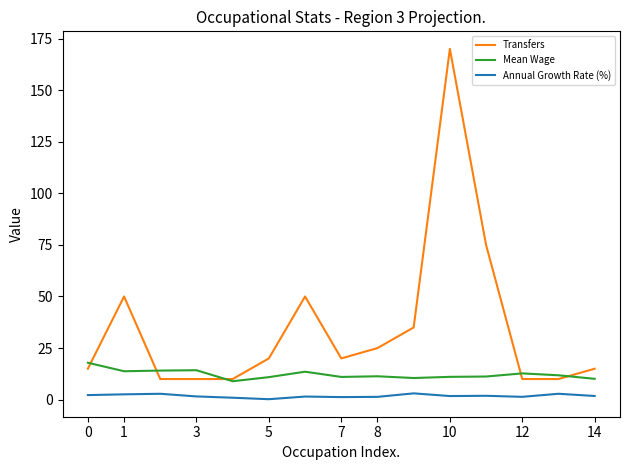

Which series has the largest total across all categories?

Transfers